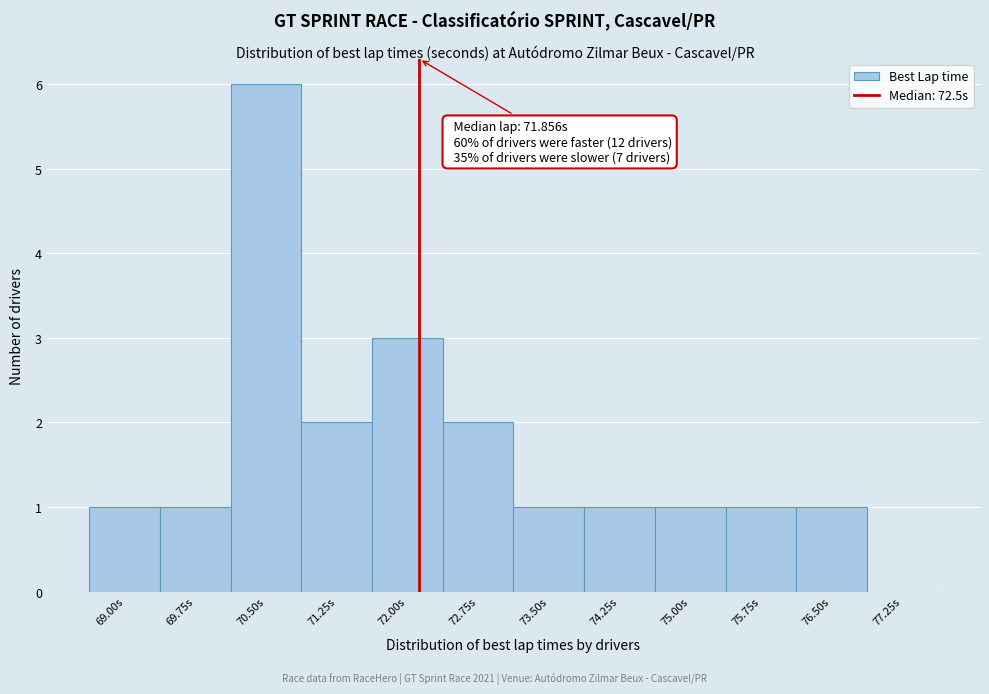

Reading right to left, list all the values displayed in this chart.

77.25s=0	76.50s=1	75.75s=1	75.00s=1	74.25s=1	73.50s=1	72.75s=2	72.00s=3	71.25s=2	70.50s=6	69.75s=1	69.00s=1